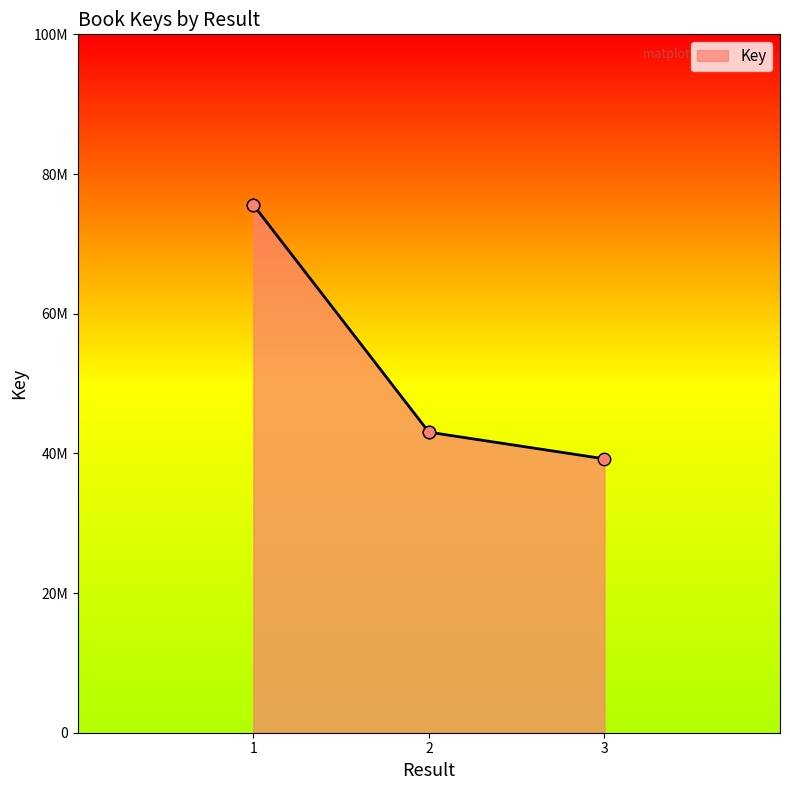

What is the change in value from 1 to 2?

-32549555